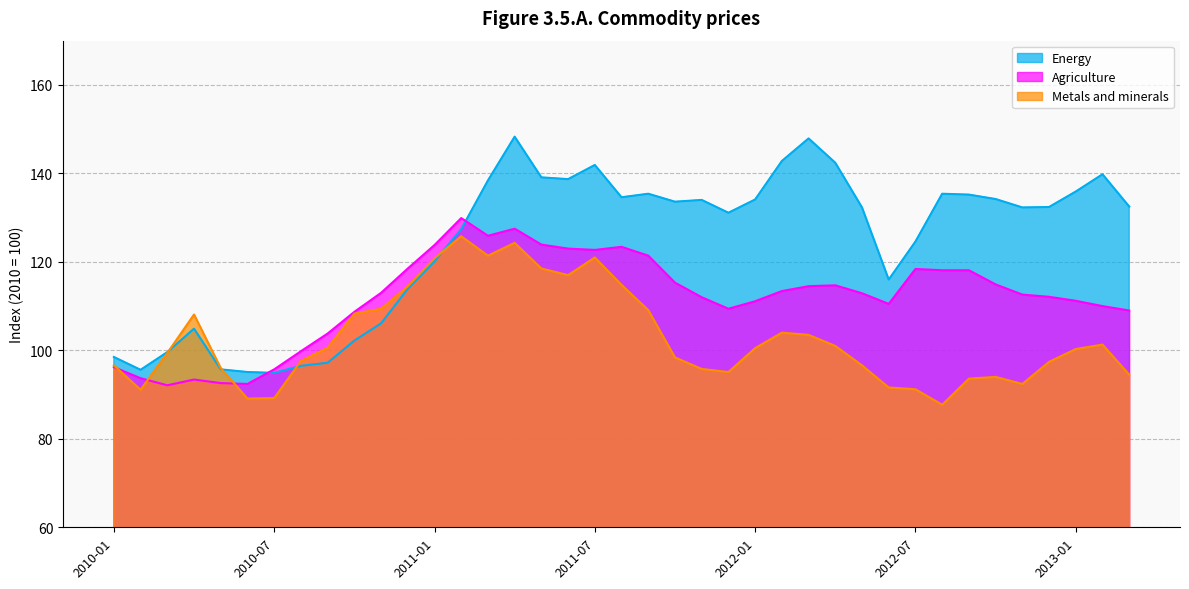

Which label corresponds to the smallest value in the chart?

2012-08